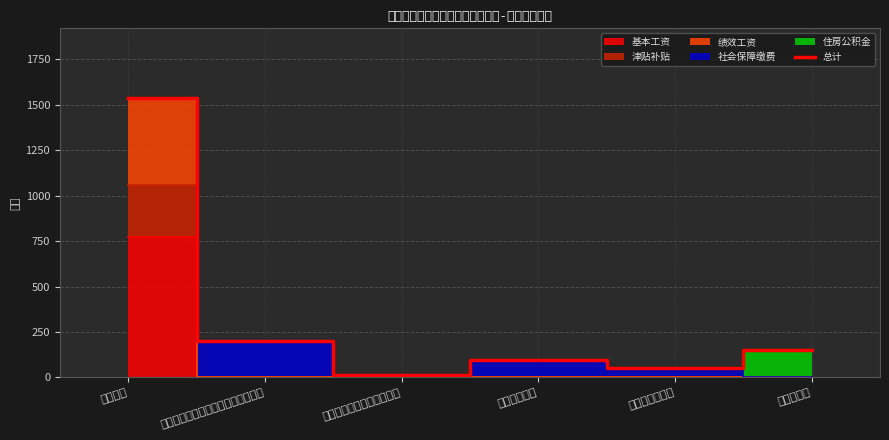

Between 教育支出 and 机关事业单位基本养老保险缴费支出, which is larger?

教育支出